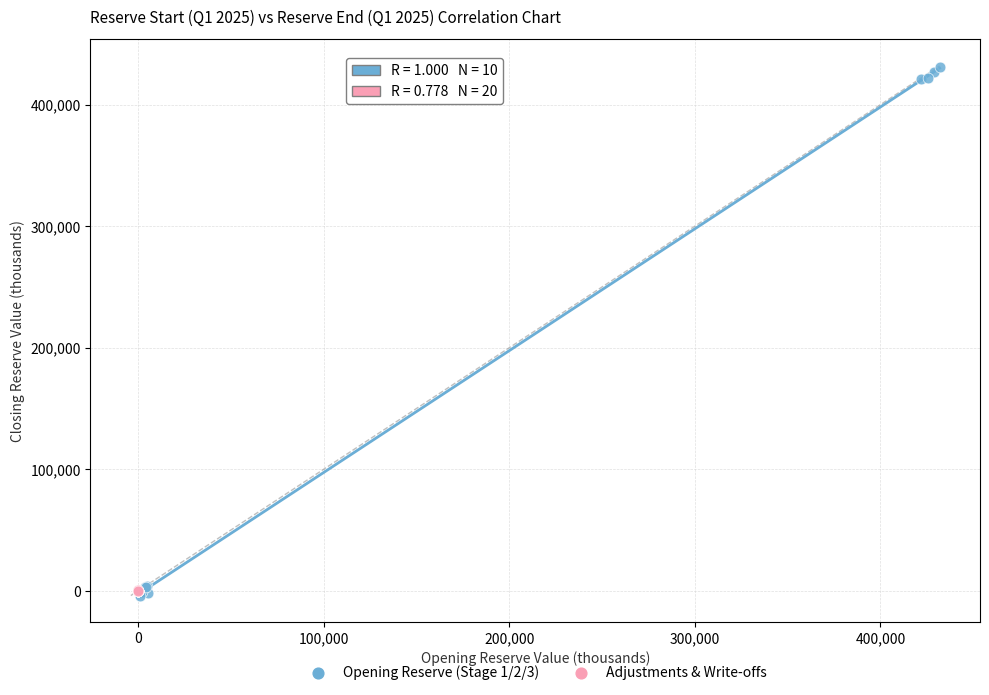

Which series has the largest Y range (max minus min)?

Opening Reserve (Stage 1/2/3)